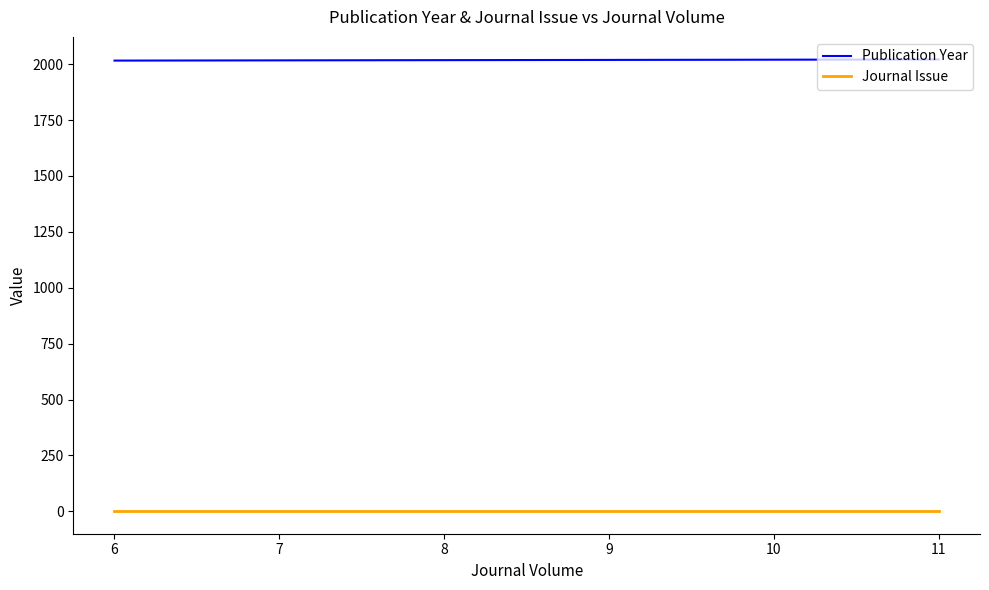

At how many categories does at least one series exceed 1855?

6